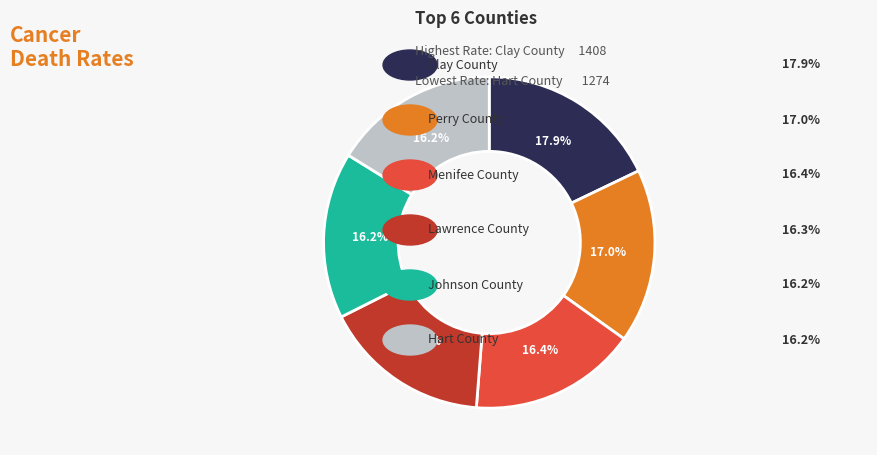

Does any single category account for the majority?

No